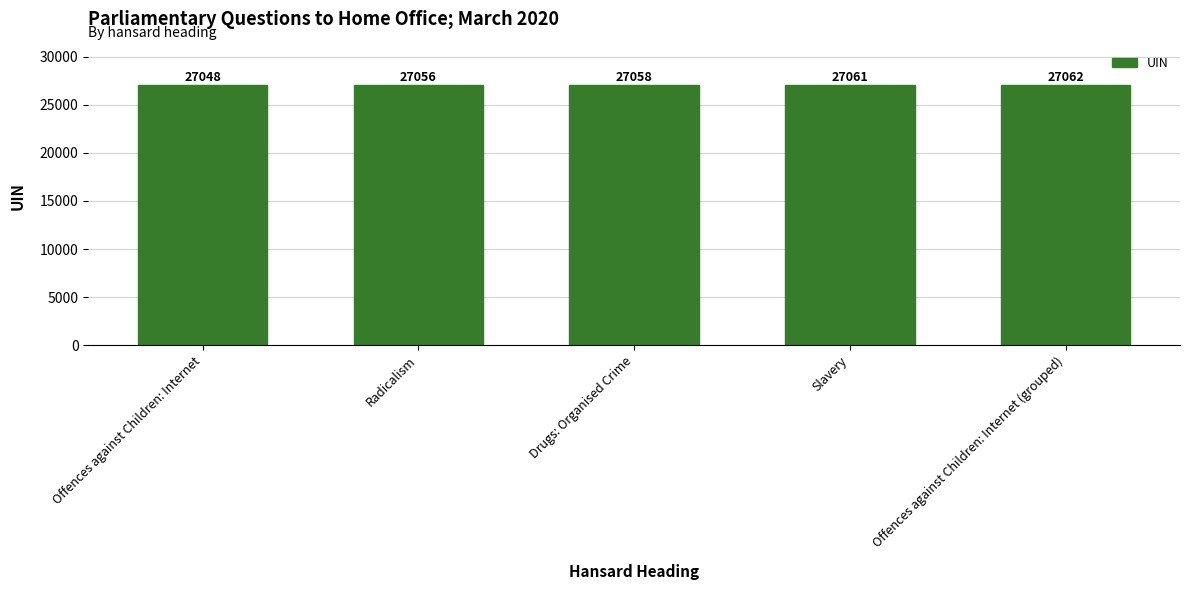

What is the average value?

27057